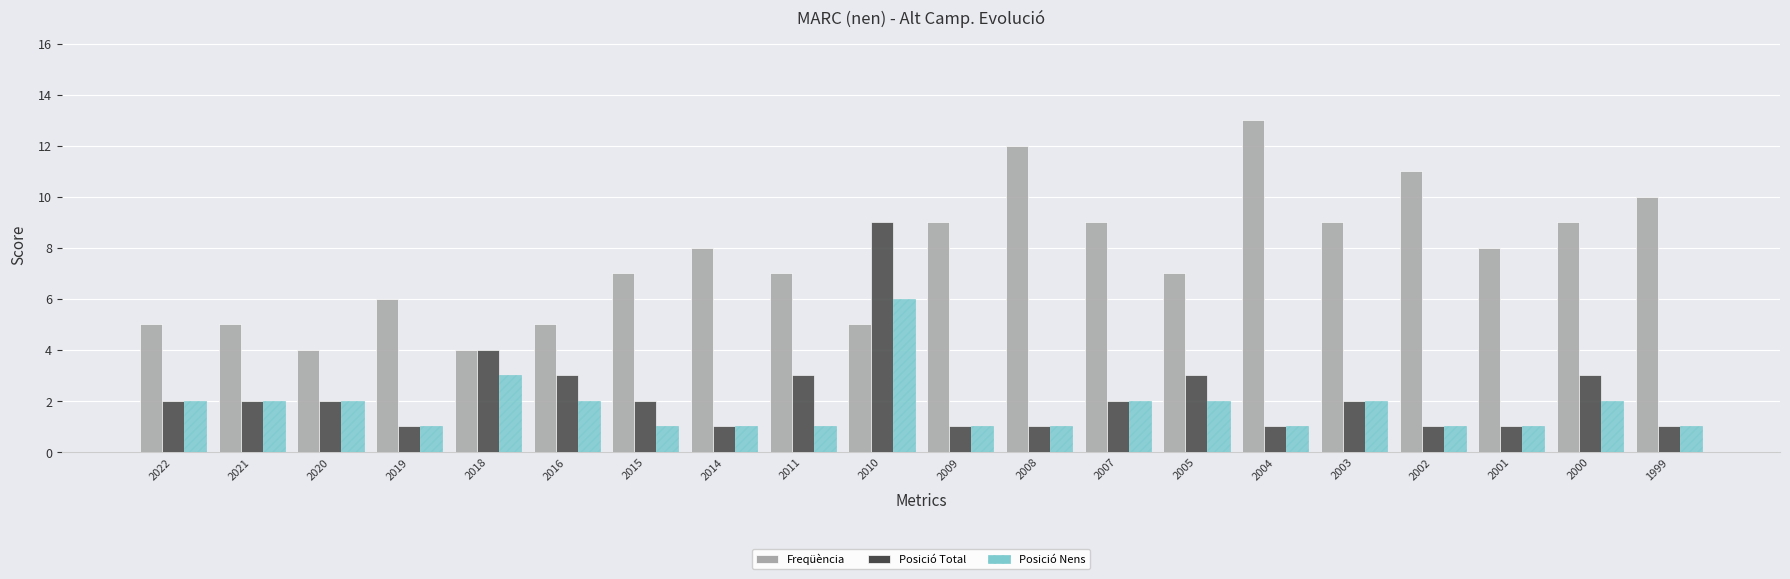

How many Freqüència values are between 5 and 9?

14